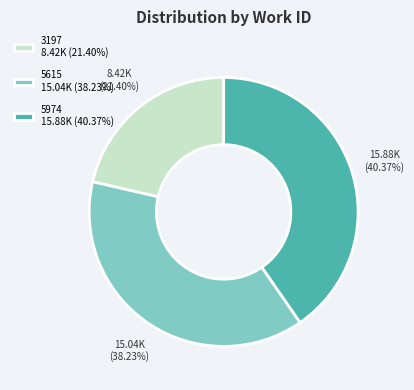

Does any single category account for the majority?

No